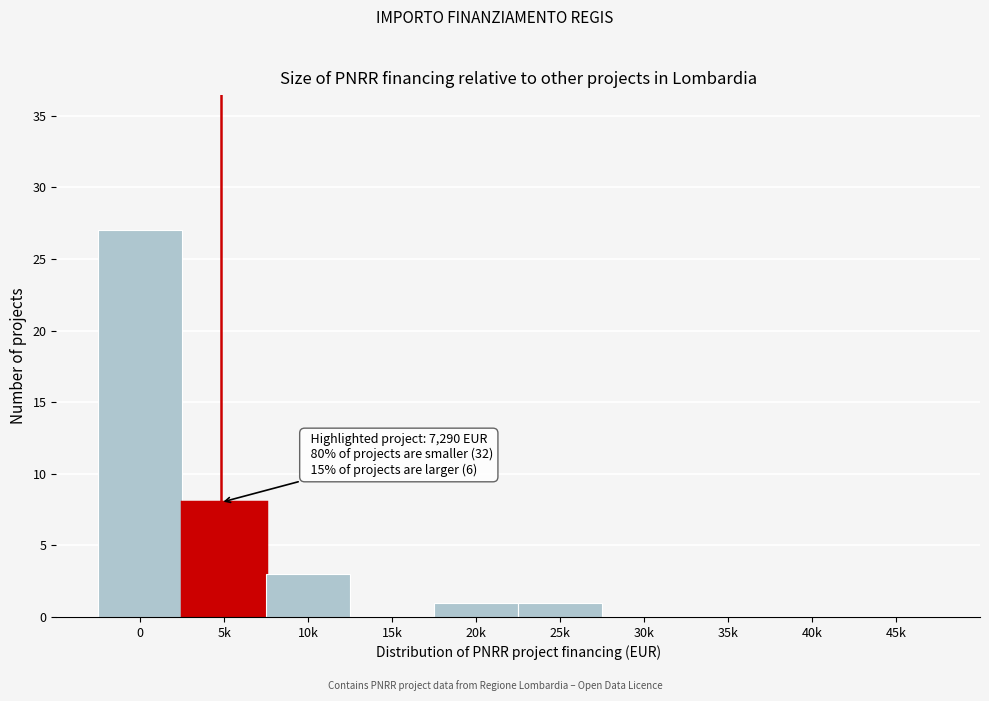

Reading left to right, extract all data points from this chart.

0=27	5k=8	10k=3	15k=0	20k=1	25k=1	30k=0	35k=0	40k=0	45k=0